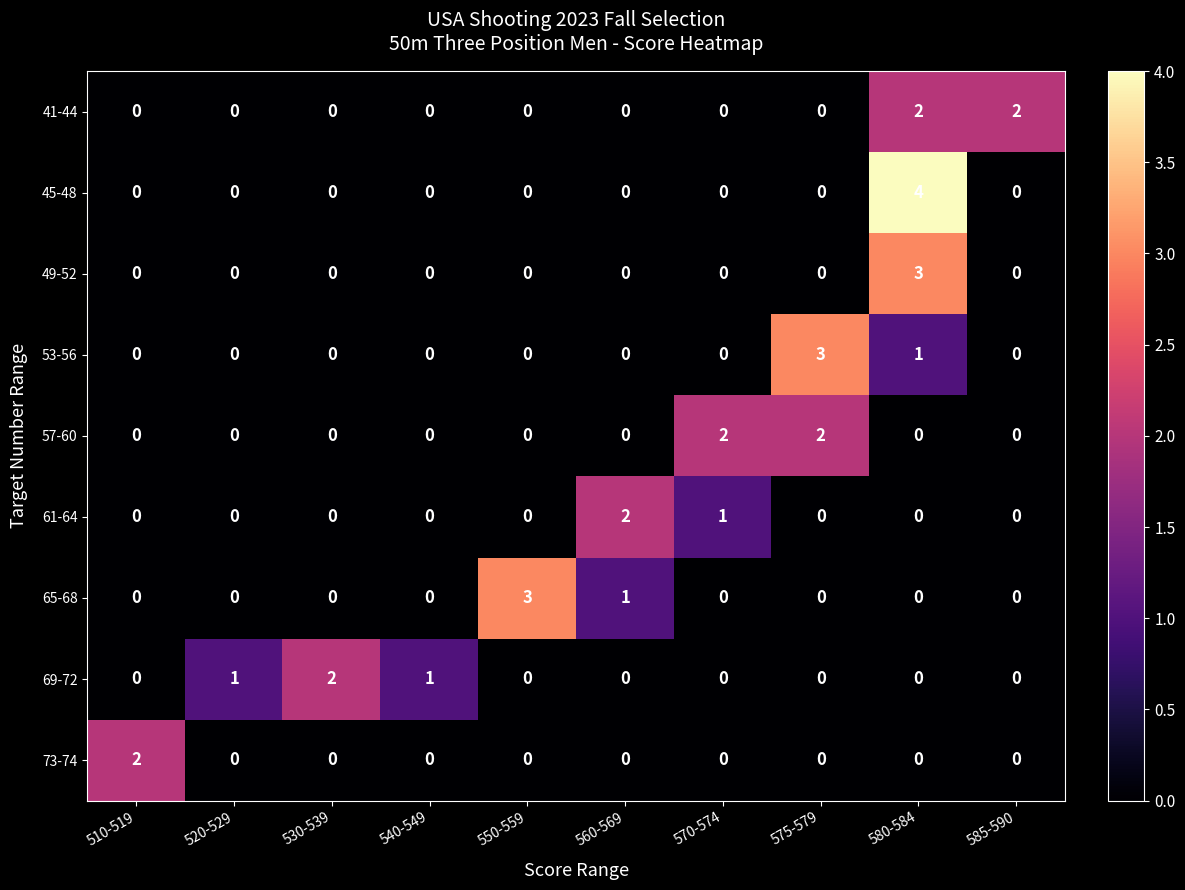

What is the greatest value displayed?

4